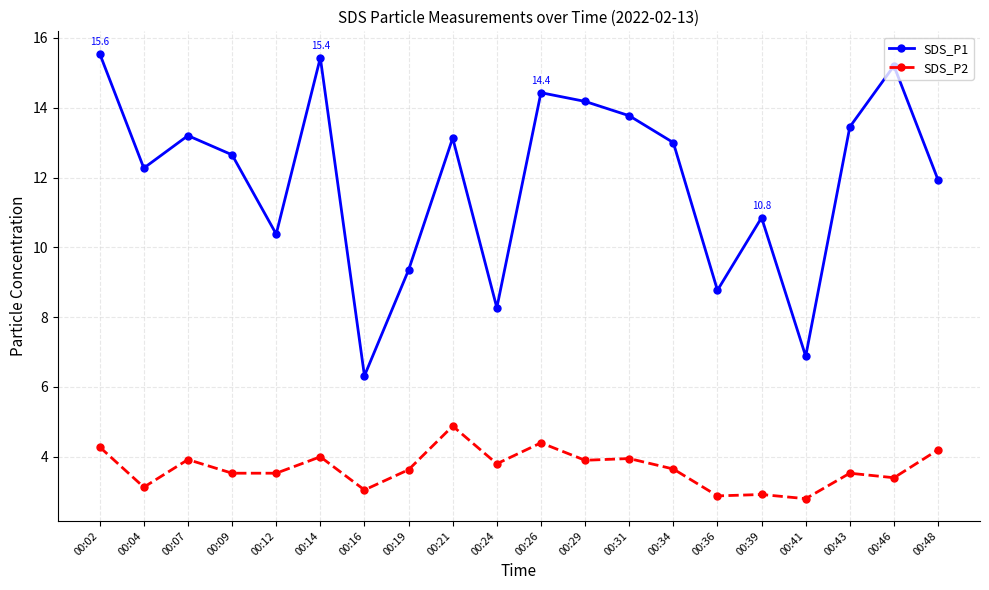

True or false: SDS_P1 and SDS_P2 cross at least once.

False